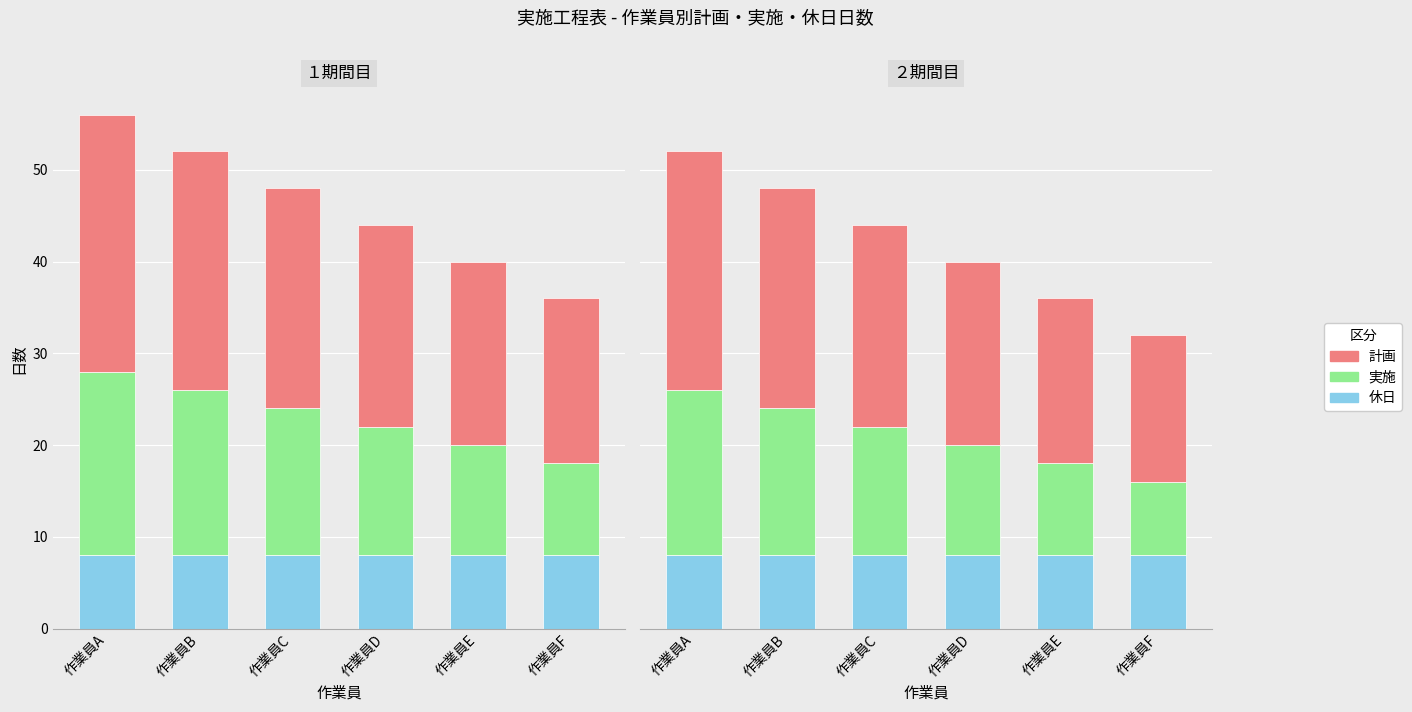

Does the chart contain stacked bars?

No